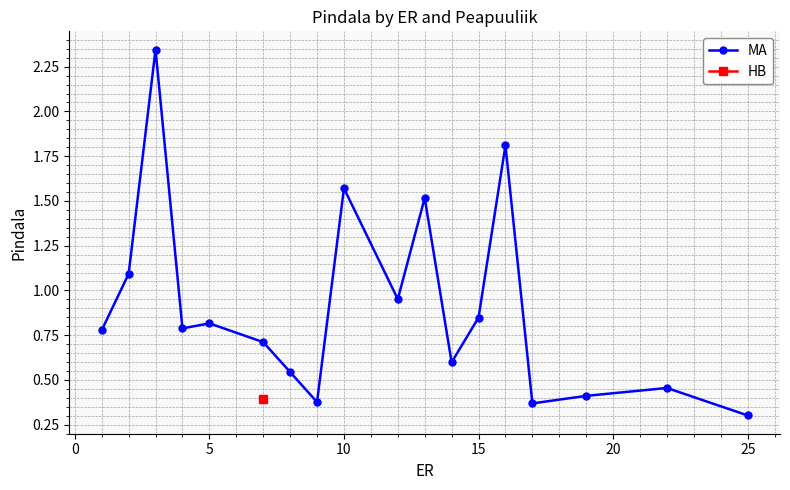

What is the lowest value of the MA series?

0.3